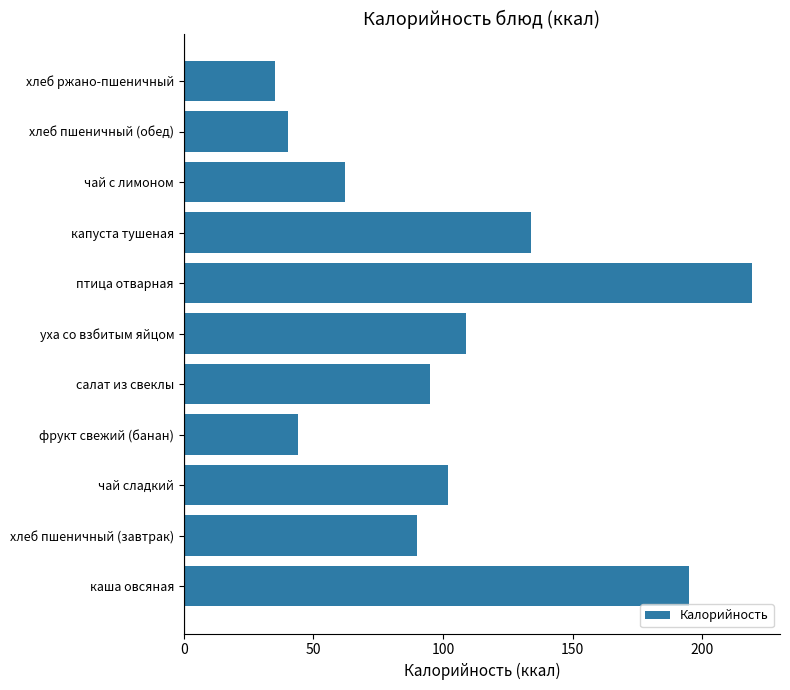

Rank the categories by value from highest to lowest.

птица отварная, каша овсяная, капуста тушеная, уха со взбитым яйцом, чай сладкий, салат из свеклы, хлеб пшеничный (завтрак), чай с лимоном, фрукт свежий (банан), хлеб пшеничный (обед), хлеб ржано-пшеничный